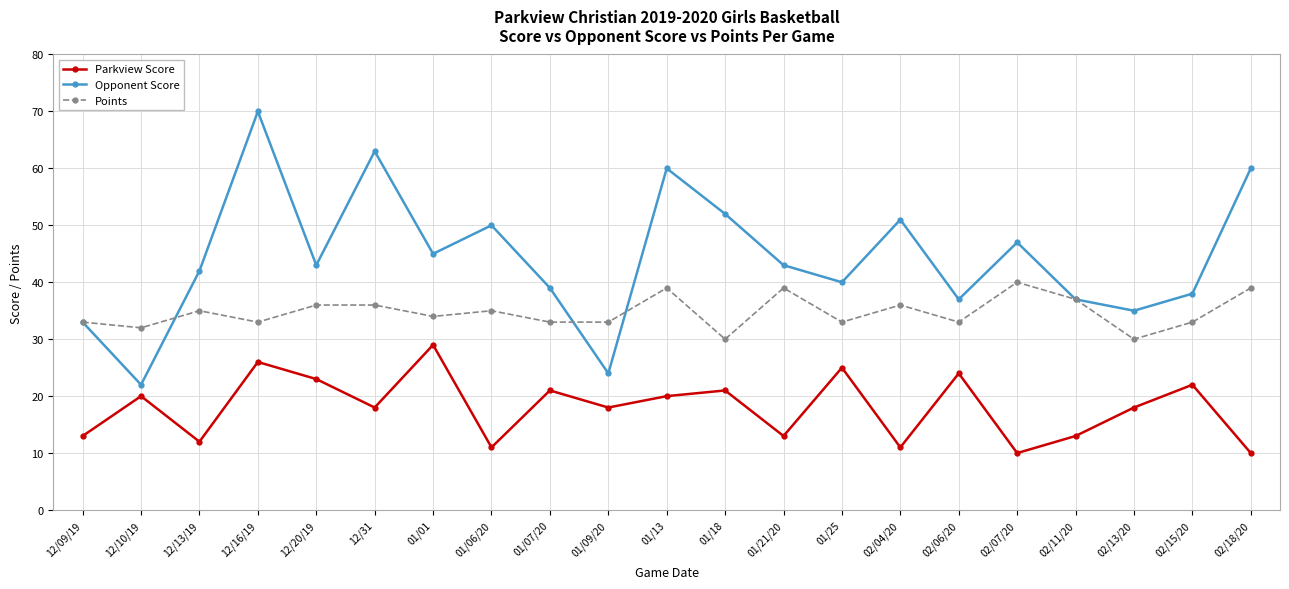

Is it true that Parkview Score equals 6 at 01/21/20?

False